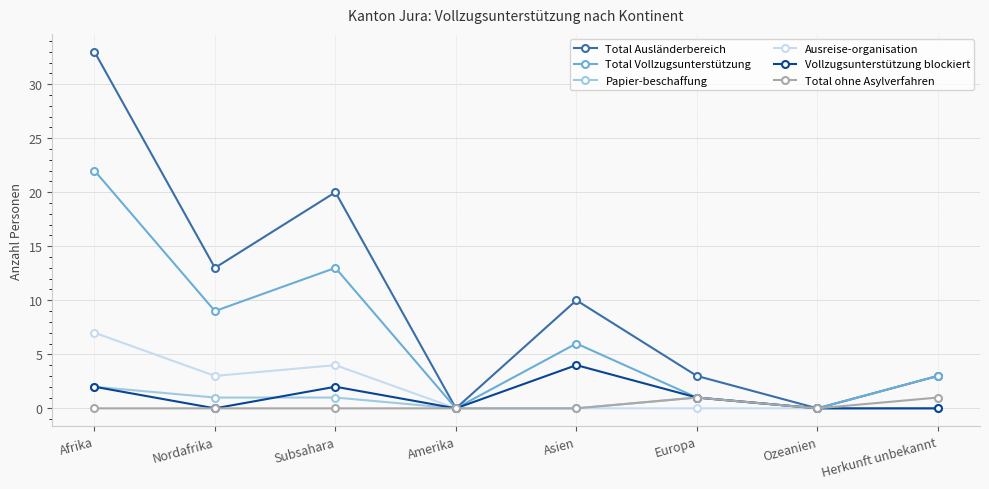

Rank the series at Subsahara from highest to lowest value.

Total Ausländerbereich, Total Vollzugsunterstützung, Ausreise-organisation, Vollzugsunterstützung blockiert, Papier-beschaffung, Total ohne Asylverfahren